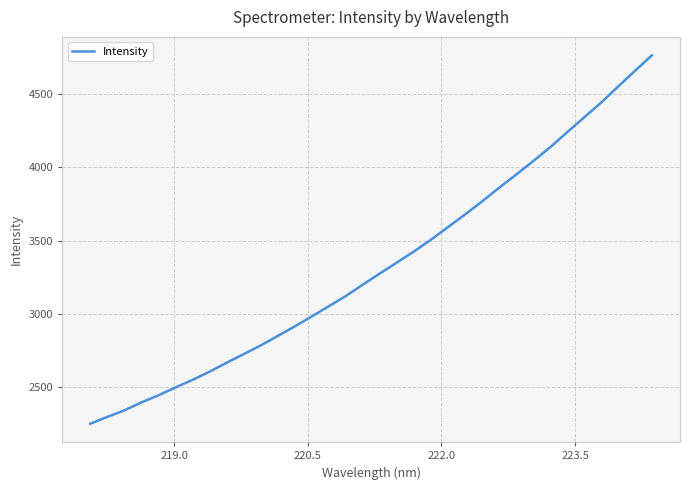

What is the difference between the maximum and minimum values?

2517.3